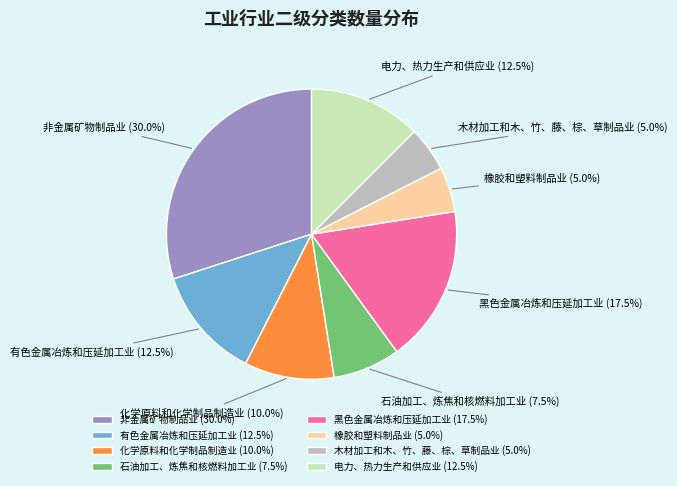

What is the ratio of the value at 黑色金属冶炼和压延加工业 to the value at 非金属矿物制品业?

0.6